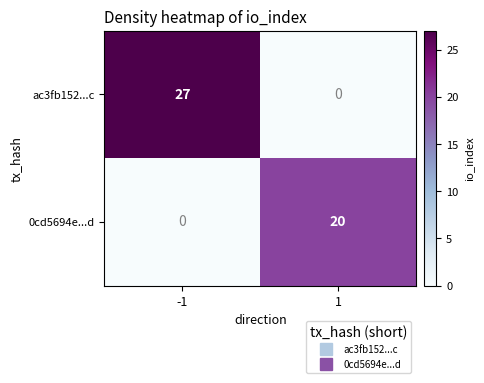

Read the 0cd5694e...d value at 1, to the nearest 5.

20